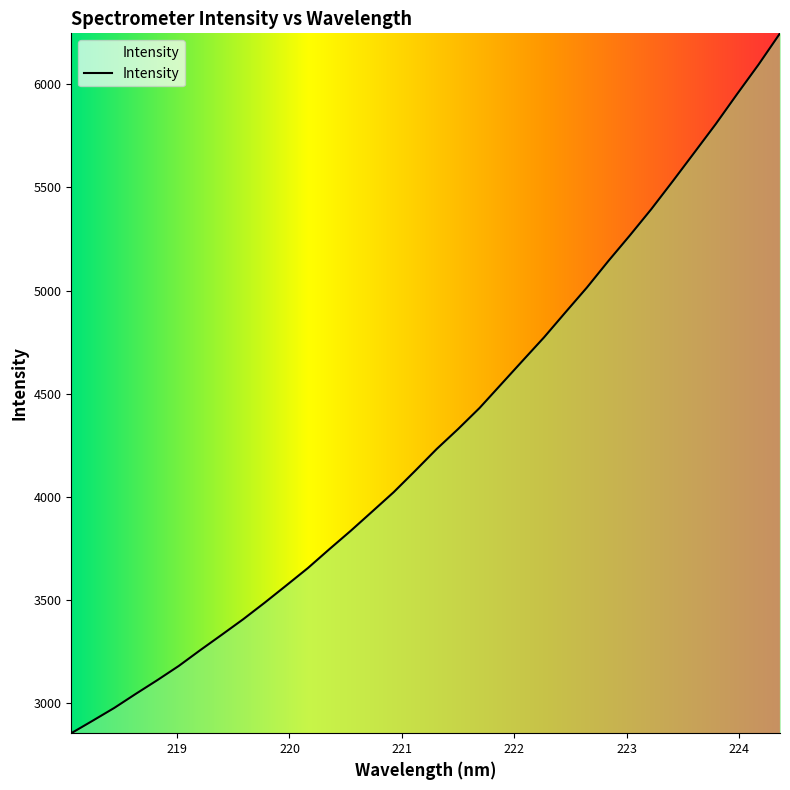

Reading left to right, list all the values displayed in this chart.

2853.3	2914.1	2975.9	3044.1	3110.5	3179.5	3256.2	3330.7	3406.2	3486.5	3569.7	3653.6	3745.1	3834.7	3928.2	4022.1	4125.7	4231.2	4328.4	4430.5	4544.8	4659.0	4772.6	4894.2	5014.5	5143.2	5267.1	5394.6	5530.1	5668.0	5806.7	5952.6	6095.7	6247.2